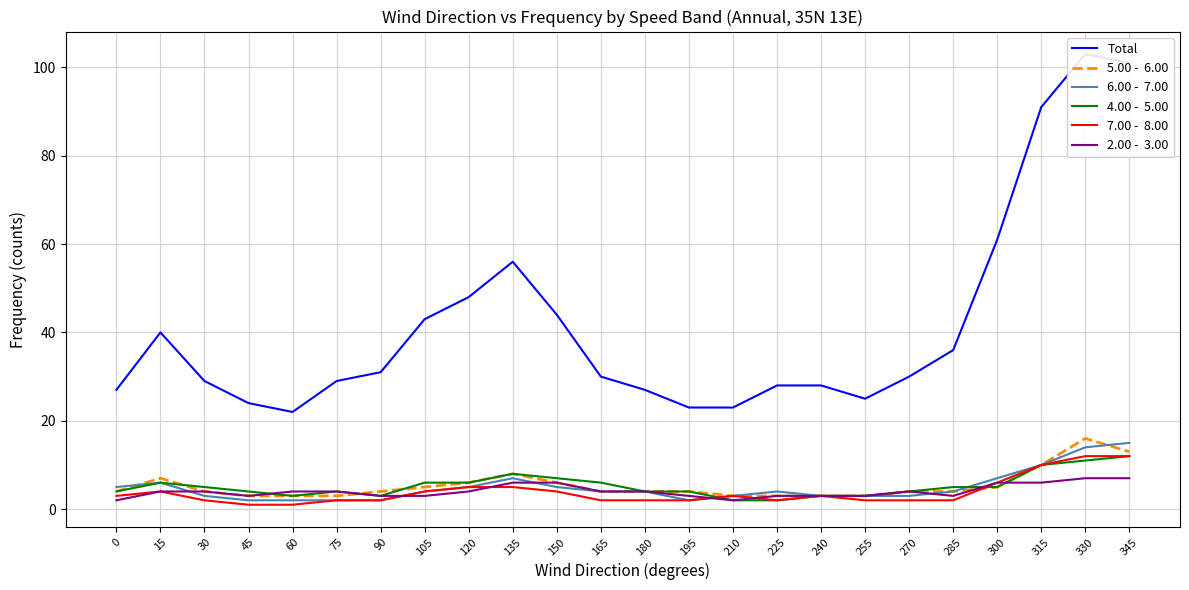

True or false: 5.00 -  6.00 and Total intersect in this chart.

False